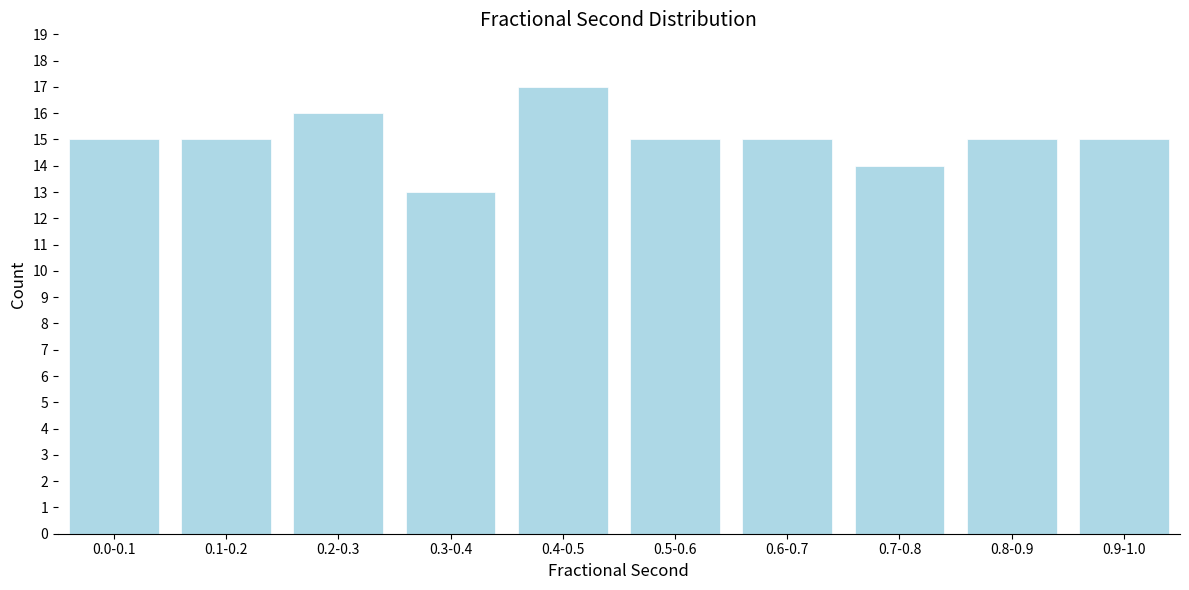

Reading left to right, what are all the values shown in this chart?

15	15	16	13	17	15	15	14	15	15